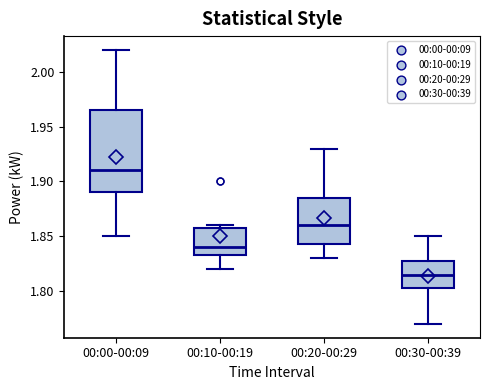

Comparing the boxes themselves (not the whiskers), which one is the tallest?

00:00-00:09